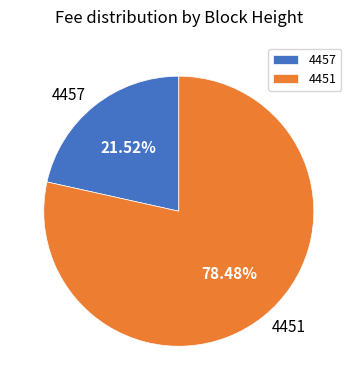

Is it true that 4457 is 30% of the pie?

False